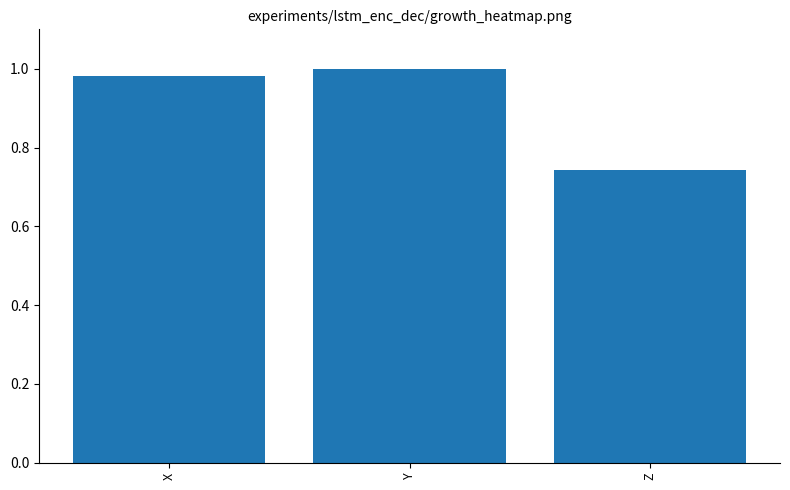

Count the number of categories in the chart.

3